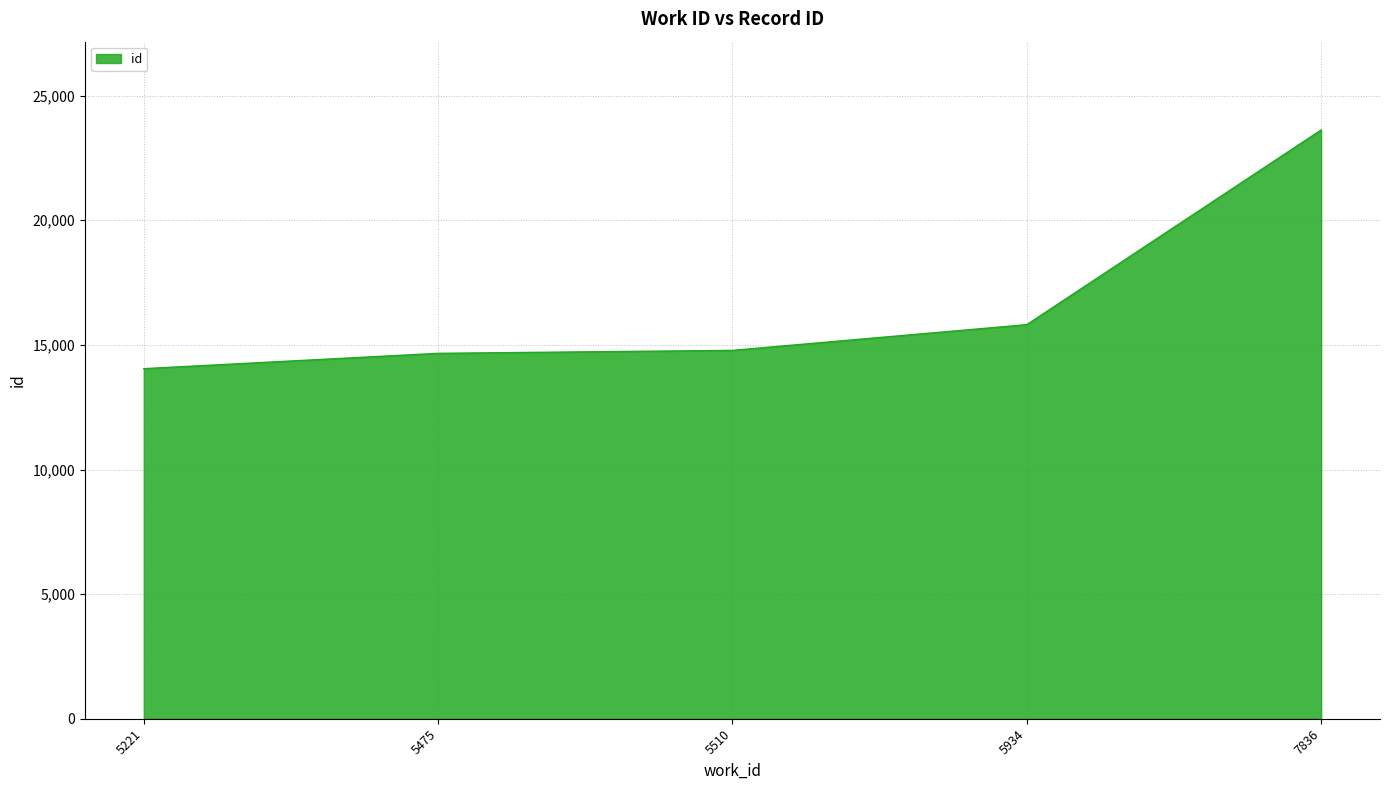

What is the sum of all values?

82922